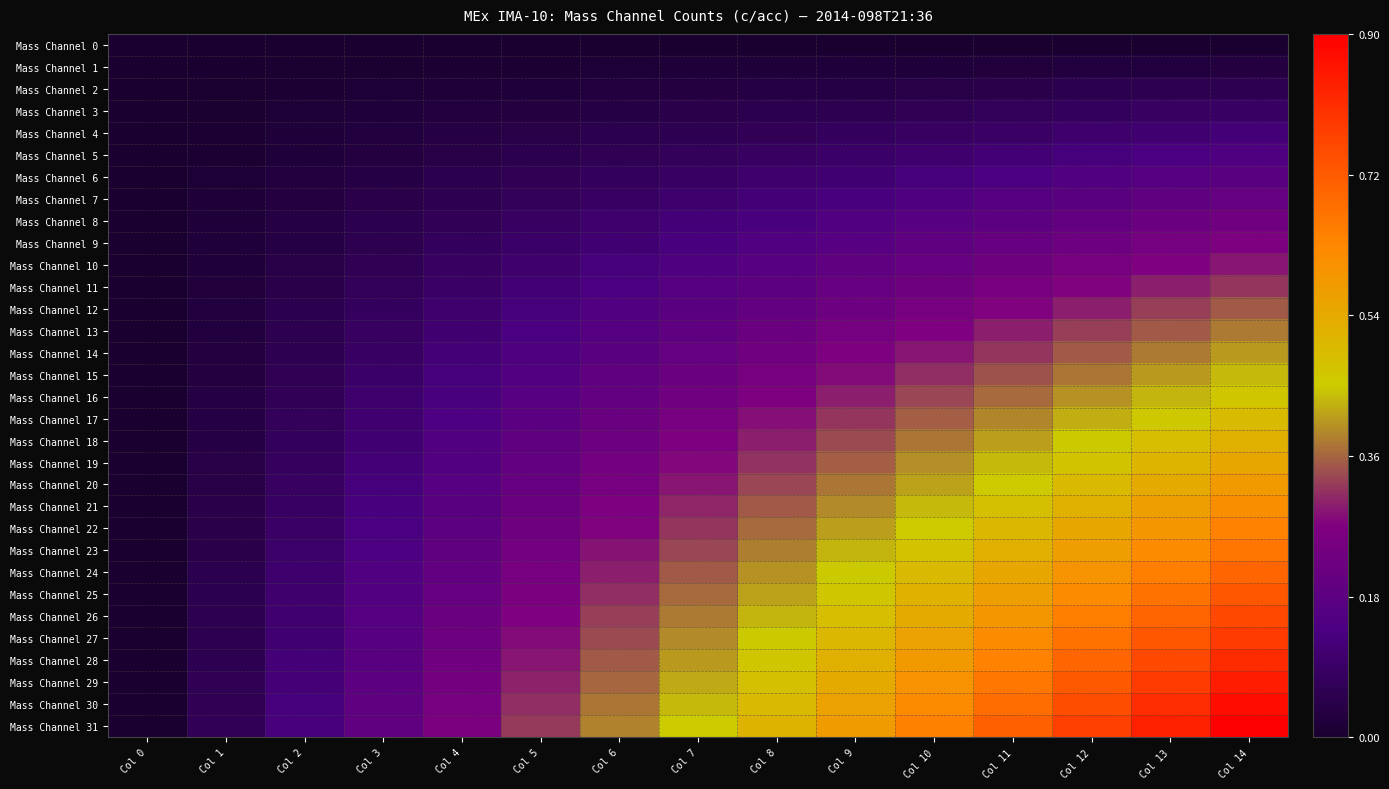

List the series in order of their peak value, lowest first.

Mass Channel 0, Mass Channel 1, Mass Channel 2, Mass Channel 3, Mass Channel 4, Mass Channel 5, Mass Channel 6, Mass Channel 7, Mass Channel 8, Mass Channel 9, Mass Channel 10, Mass Channel 11, Mass Channel 12, Mass Channel 13, Mass Channel 14, Mass Channel 15, Mass Channel 16, Mass Channel 17, Mass Channel 18, Mass Channel 19, Mass Channel 20, Mass Channel 21, Mass Channel 22, Mass Channel 23, Mass Channel 24, Mass Channel 25, Mass Channel 26, Mass Channel 27, Mass Channel 28, Mass Channel 29, Mass Channel 30, Mass Channel 31